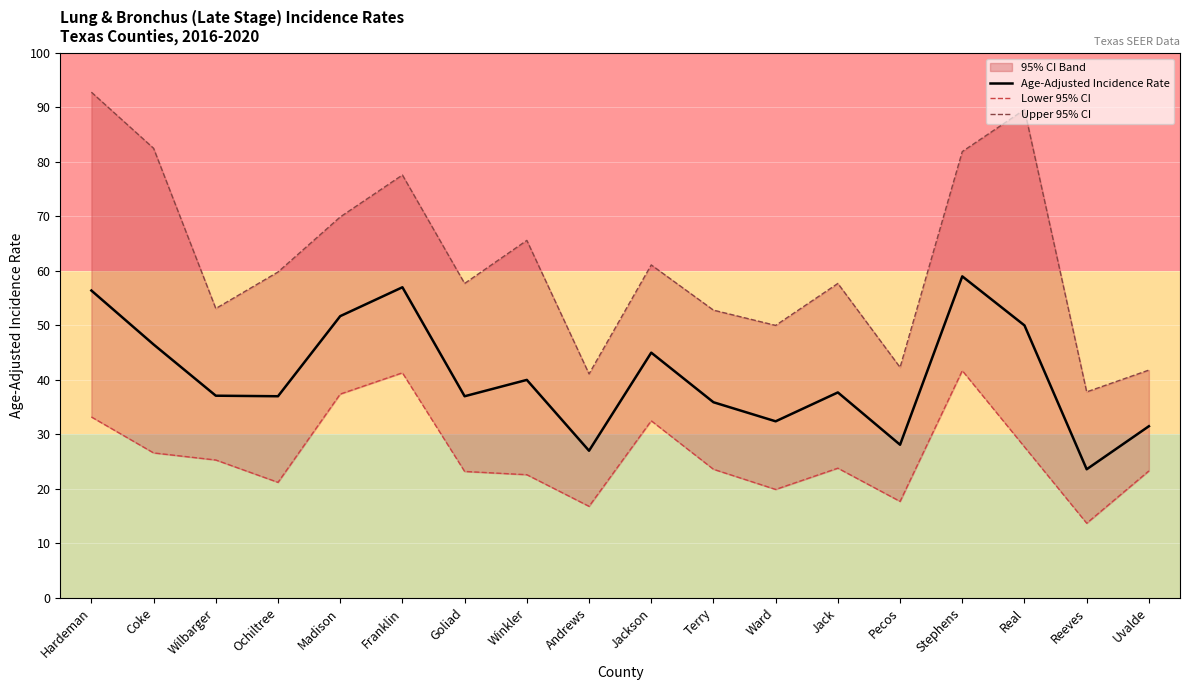

True or false: Age-Adjusted Incidence Rate has more than 1 points higher than both neighbors.

True